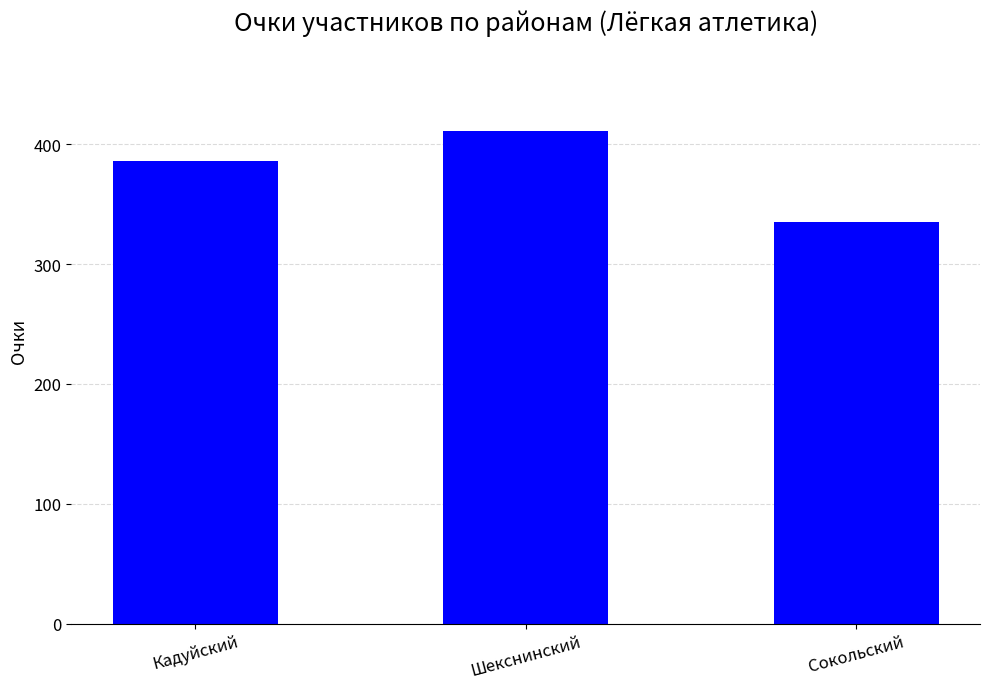

Are the bars horizontal?

No